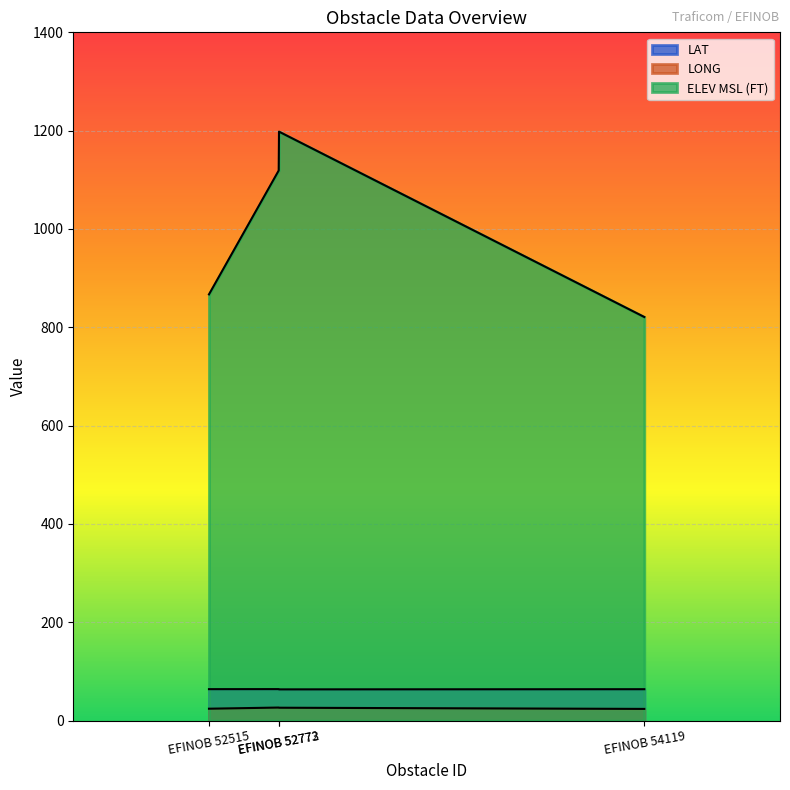

Which series has the largest range (max minus min)?

ELEV MSL (FT)